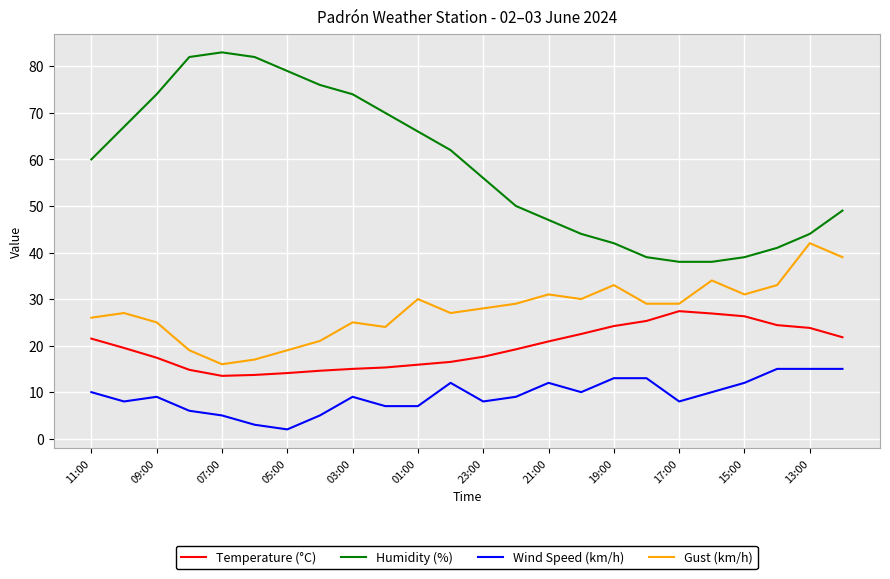

True or false: Gust (km/h) and Temperature (°C) intersect in this chart.

False